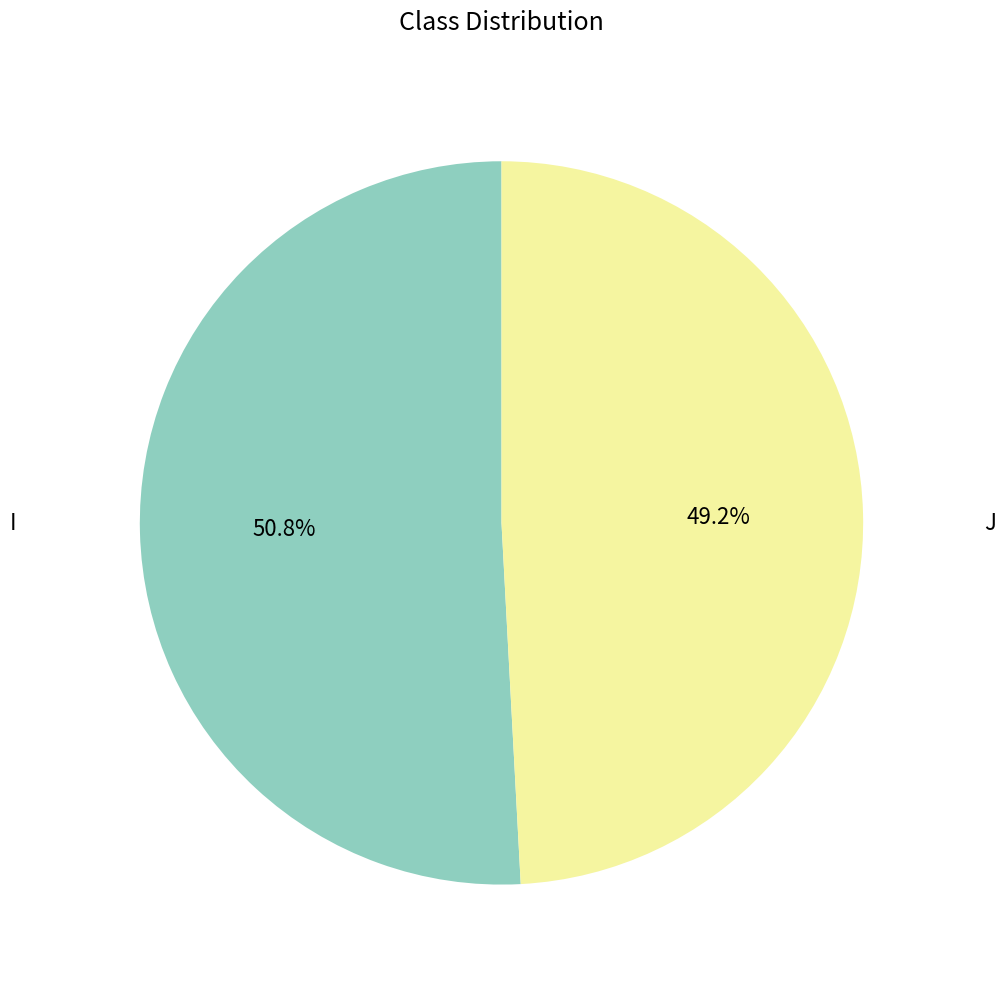

Is there any slice that represents more than half of the pie?

Yes